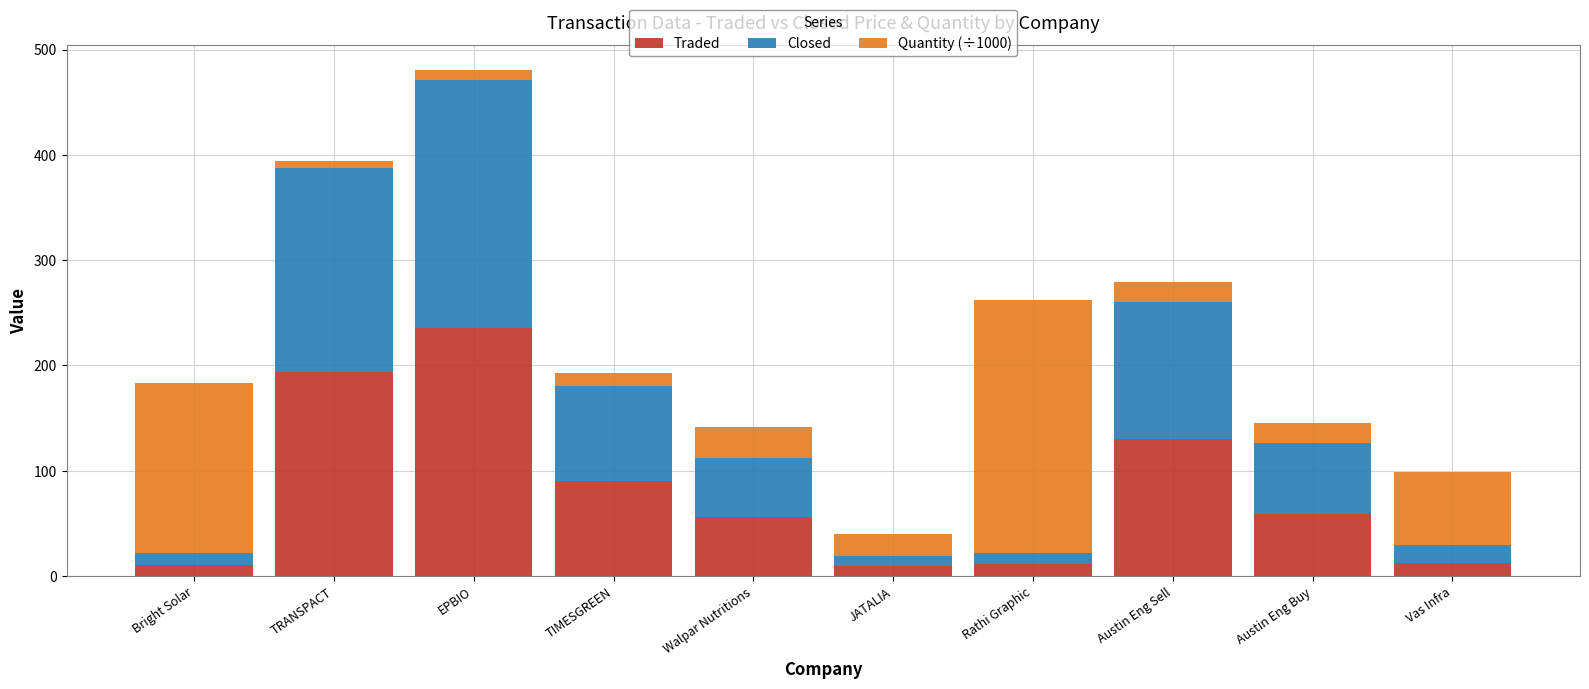

The value of Traded at TIMESGREEN is 135.8. True or false?

False